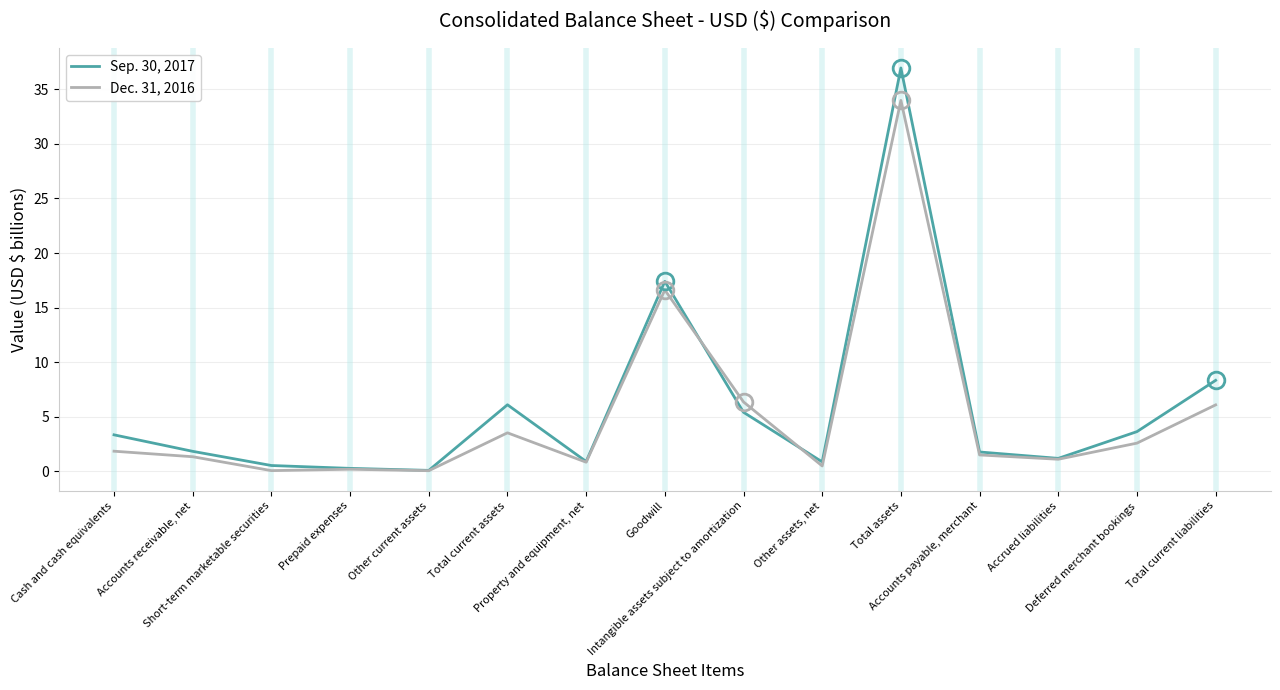

At Total current assets, list the series in order from smallest to largest.

Dec. 31, 2016, Sep. 30, 2017